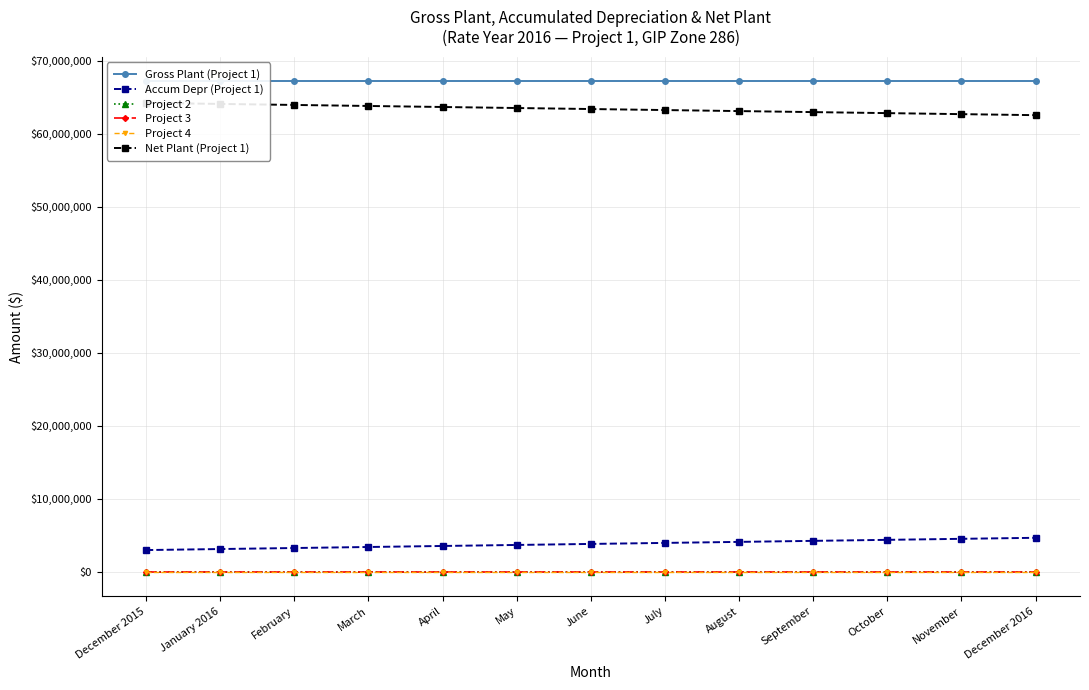

Rank the series by their maximum value, from lowest to highest.

Project 2, Project 3, Project 4, Accum Depr (Project 1), Net Plant (Project 1), Gross Plant (Project 1)